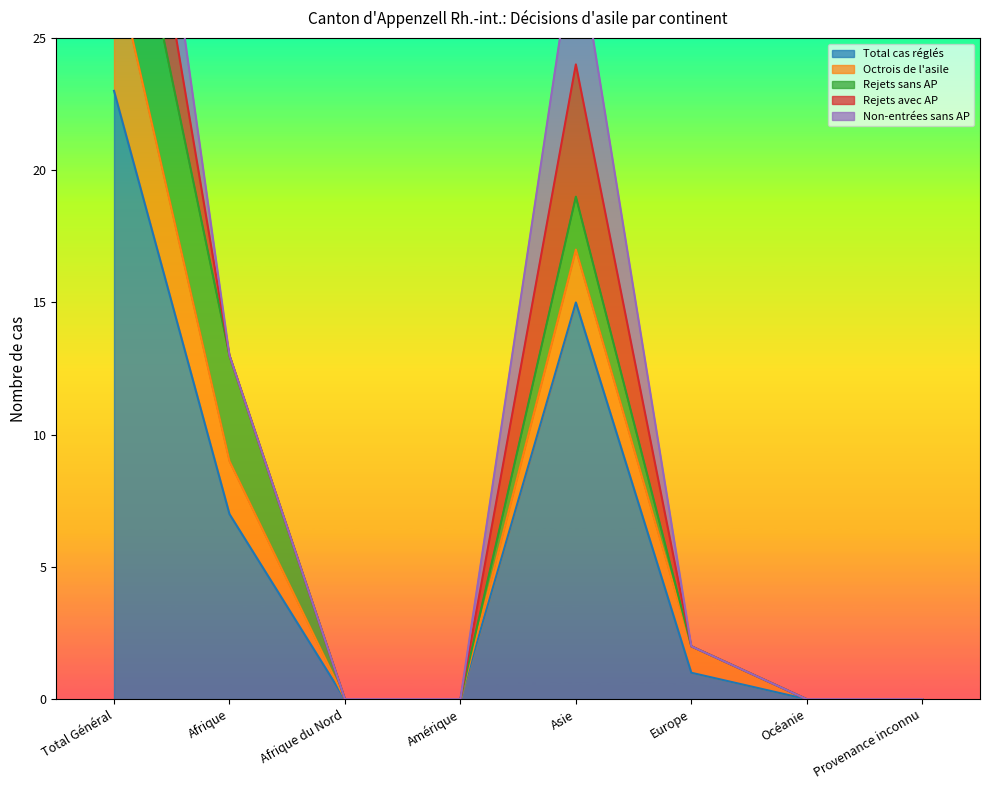

True or false: Rejets sans AP has a value of 0 at Europe.

True